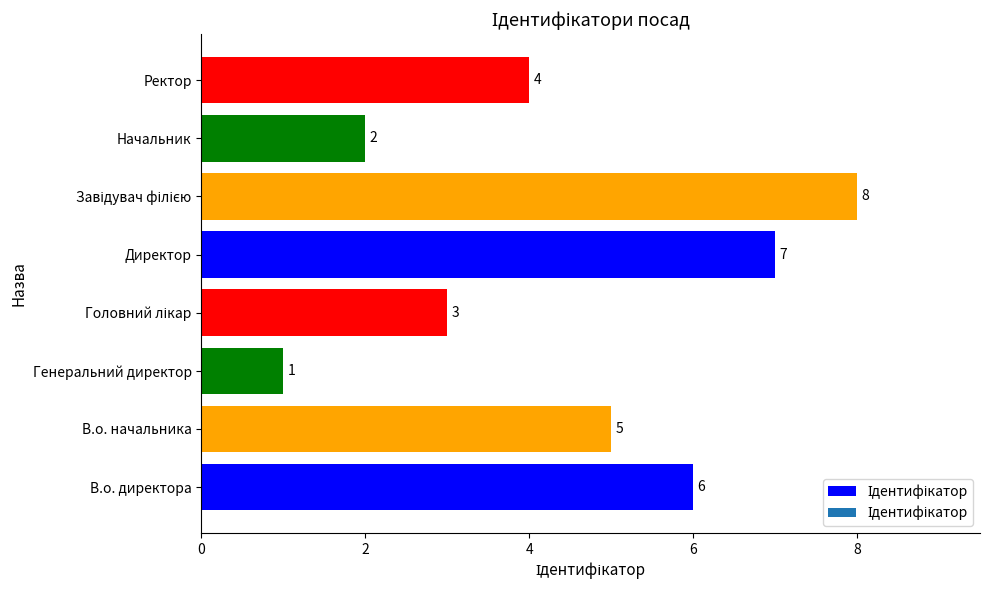

What is the change in value from В.о. начальника to Директор?

+2